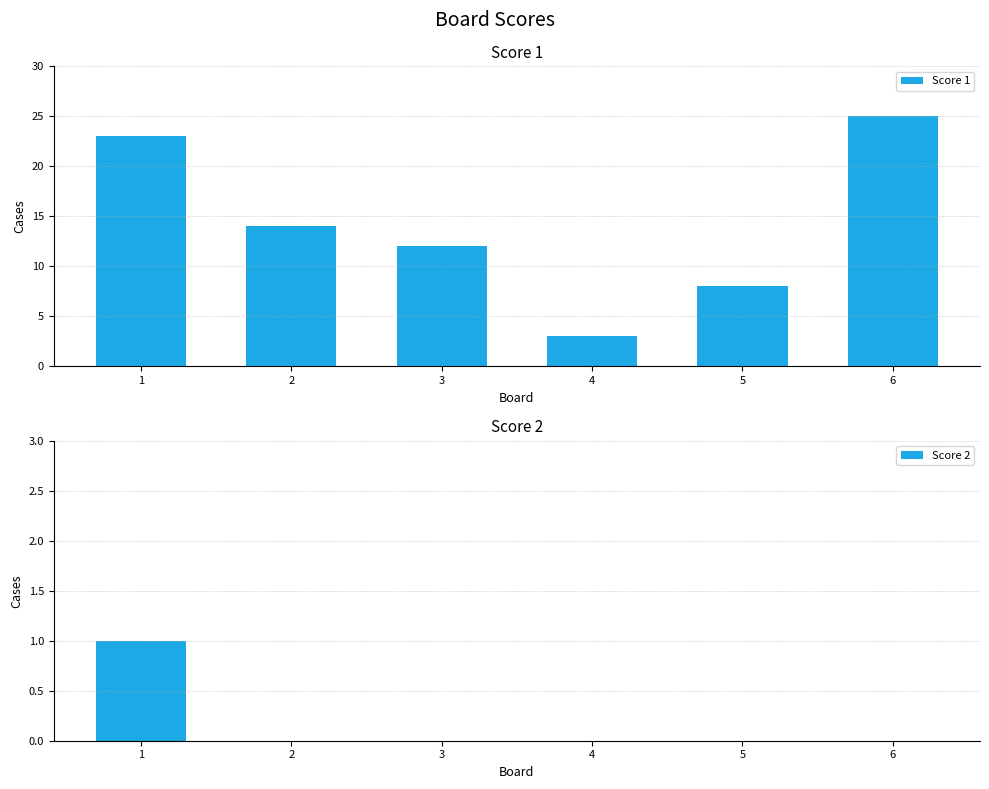

Is the value of Score 2 at 4 greater than the value of Score 1 at 4?

No